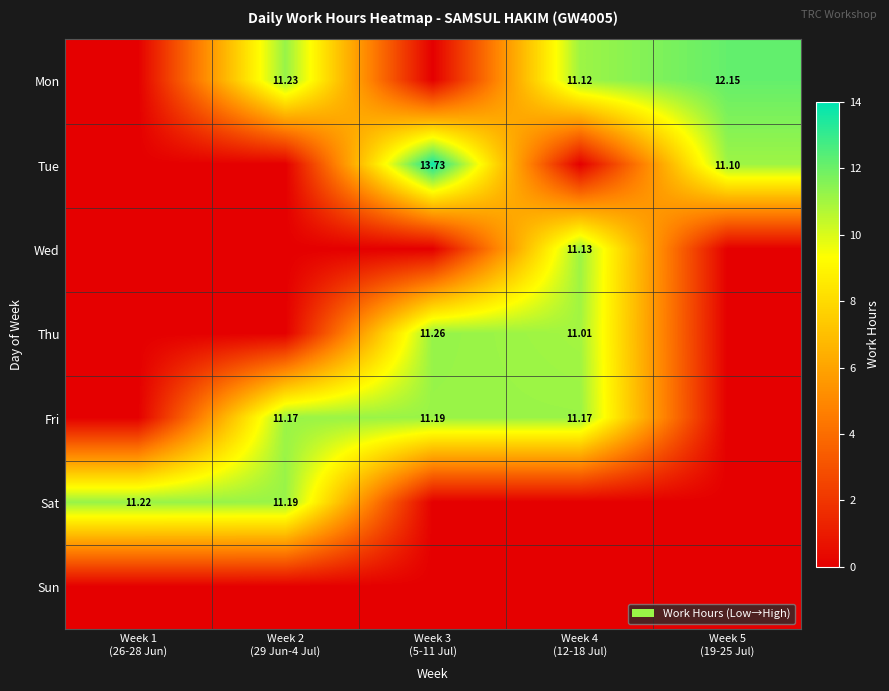

Is the value of Sat at Week 2 (29 Jun-4 Jul) greater than the value of Sun at Week 3 (5-11 Jul)?

Yes